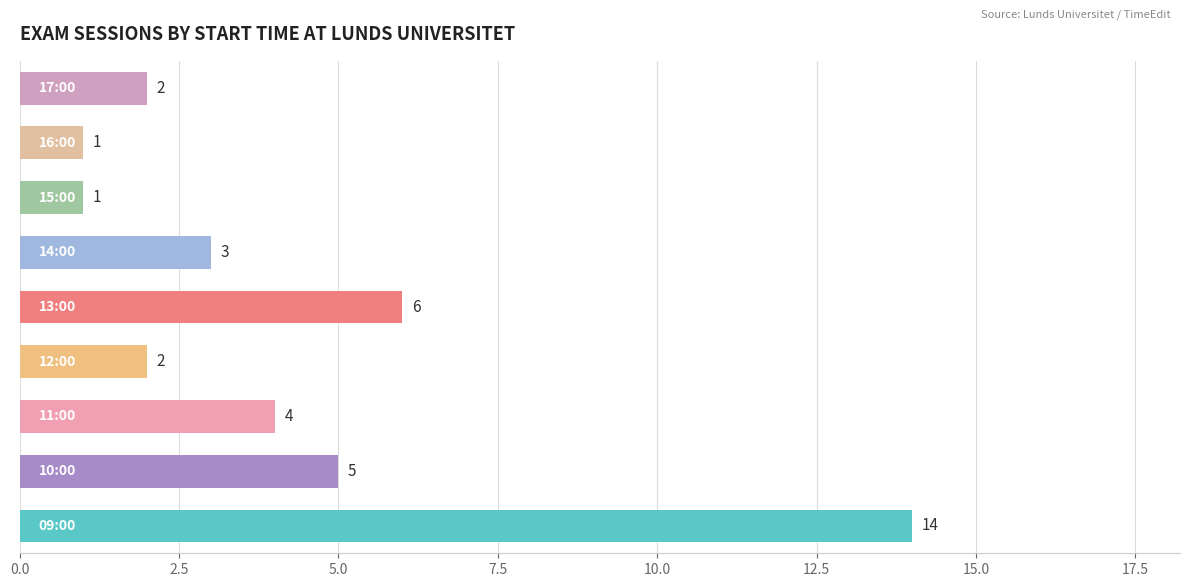

What is the greatest value displayed?

14